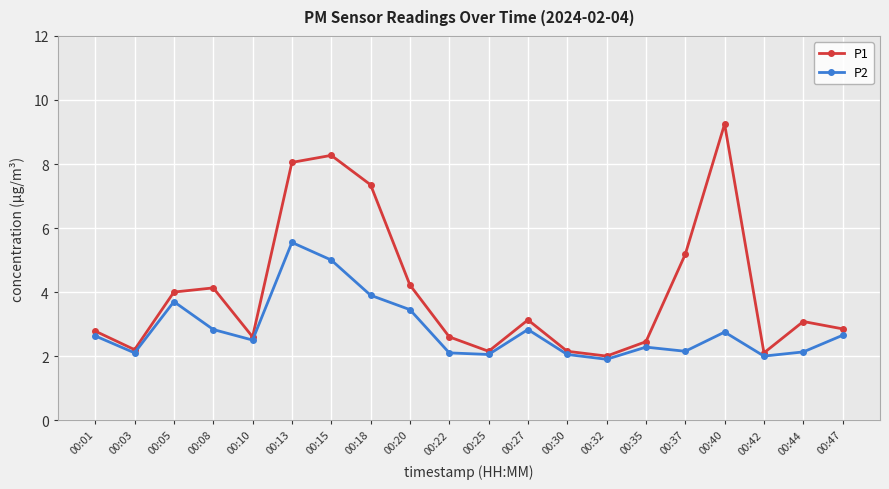

What value does the P2 series have at 00:27?

2.8